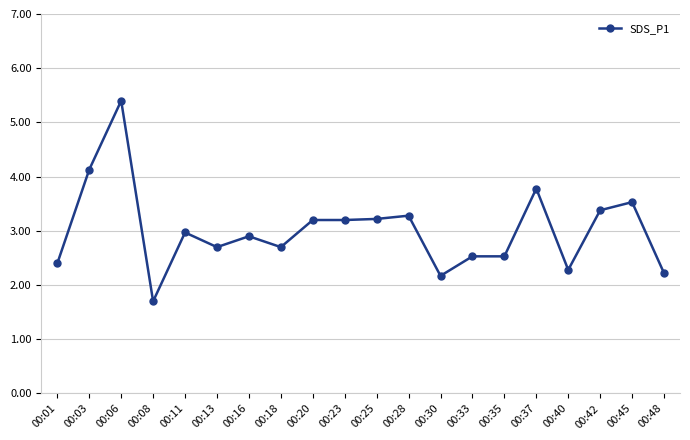

What is the greatest value displayed?

5.4